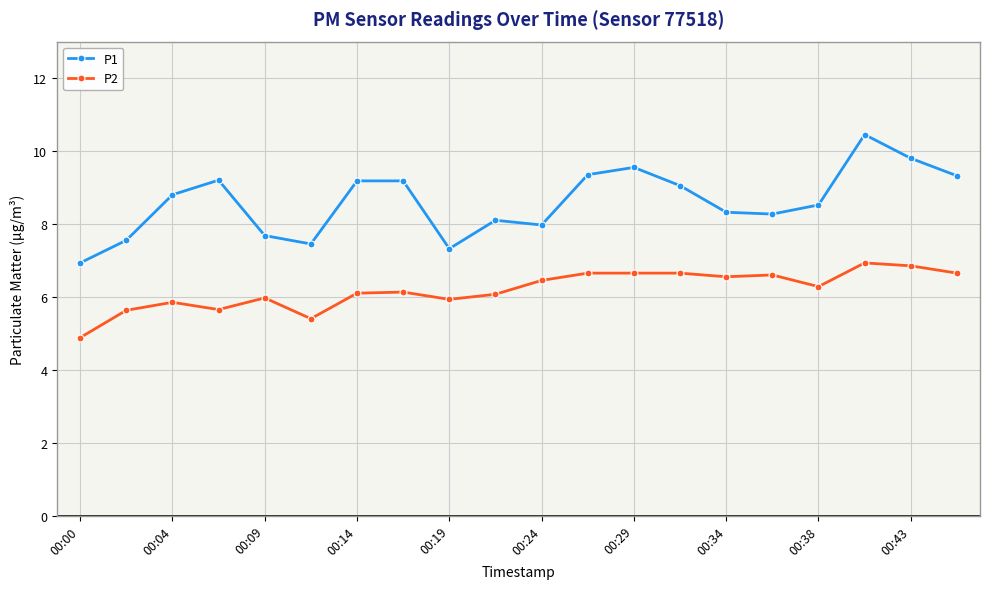

Which series has the widest spread of values?

P1